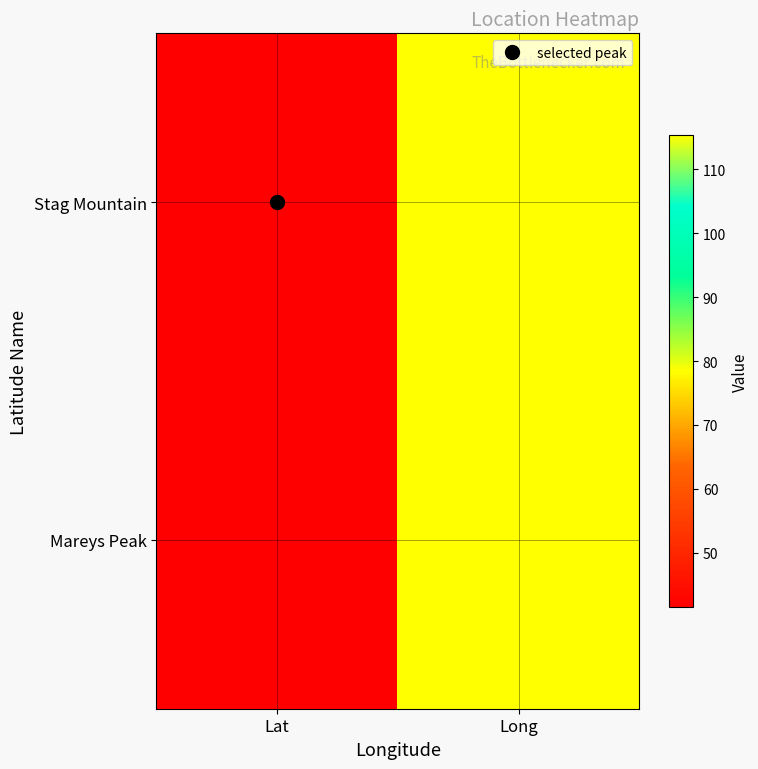

Between Lat and Long, which series saw the biggest shift?

Stag Mountain